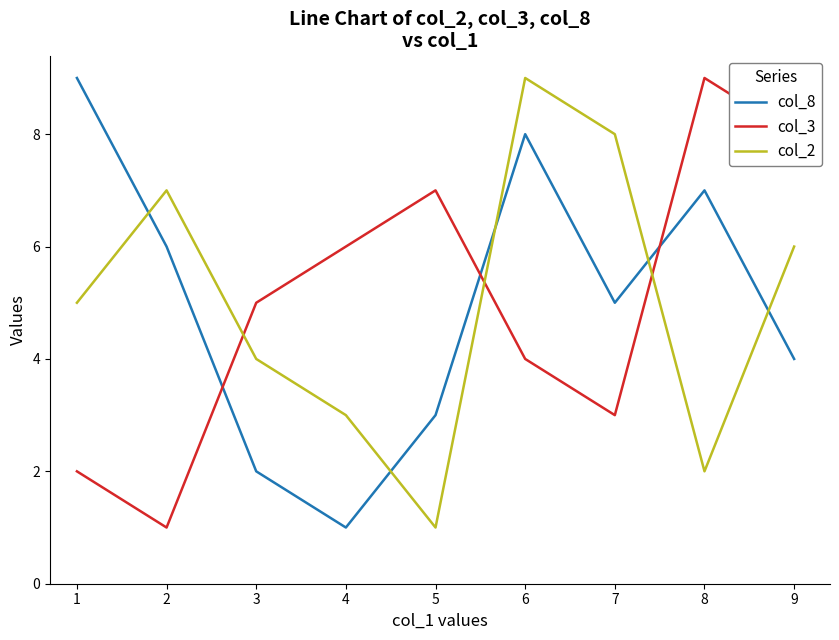

Between 3 and 8, which series saw the biggest shift?

col_8